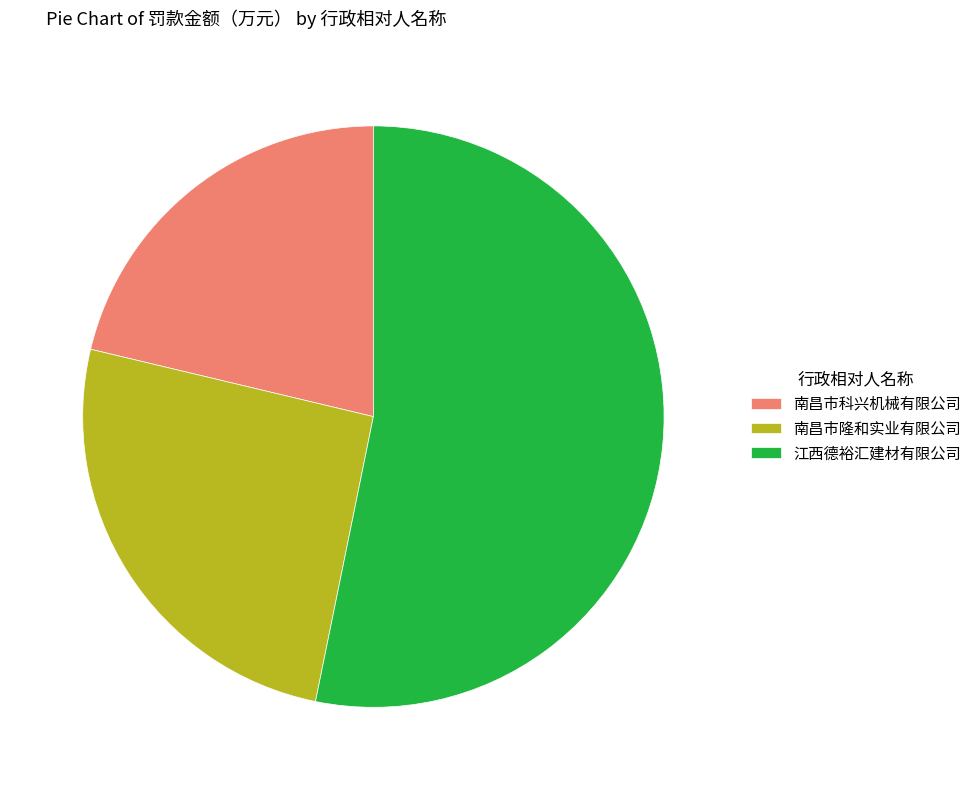

Which category has the smallest portion of the pie?

南昌市科兴机械有限公司